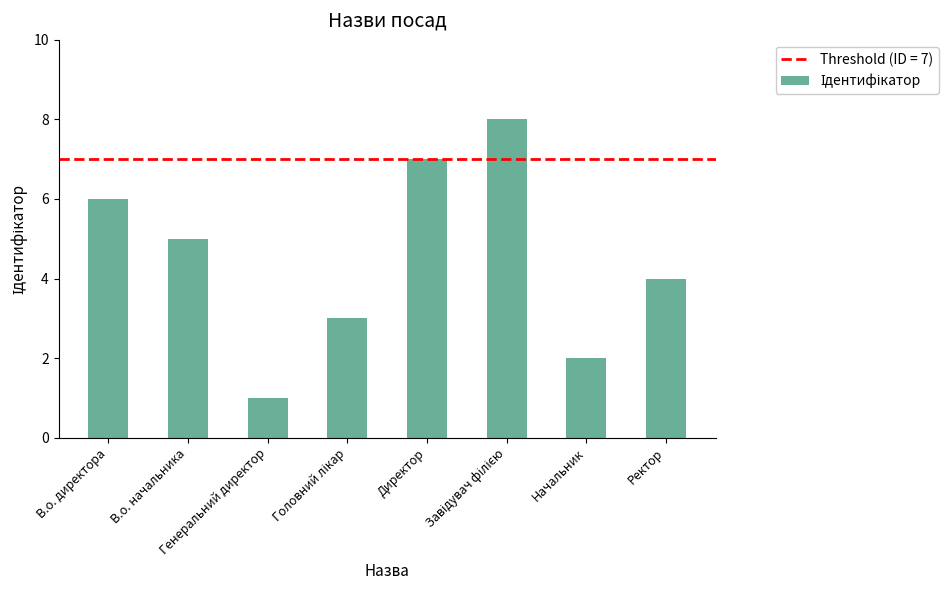

Reading left to right, transcribe all the data shown in this chart.

6	5	1	3	7	8	2	4